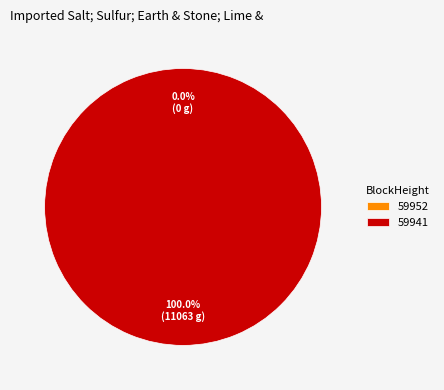

Do 59952 and 59941 together represent more than half of the pie?

Yes